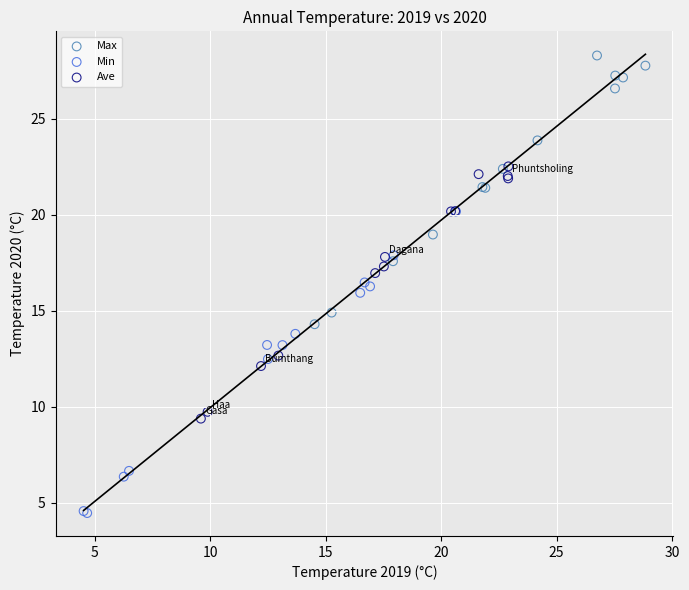

Which series reaches the minimum Y coordinate?

Min